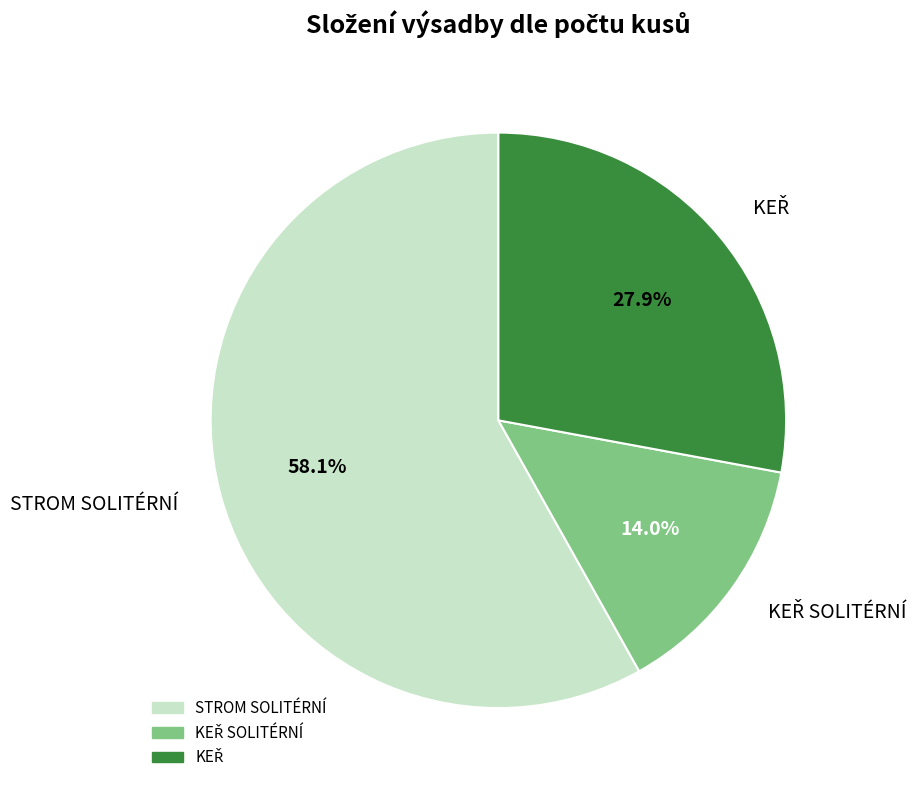

To the nearest percent, what is the difference between the largest and smallest slice percentages?

44%